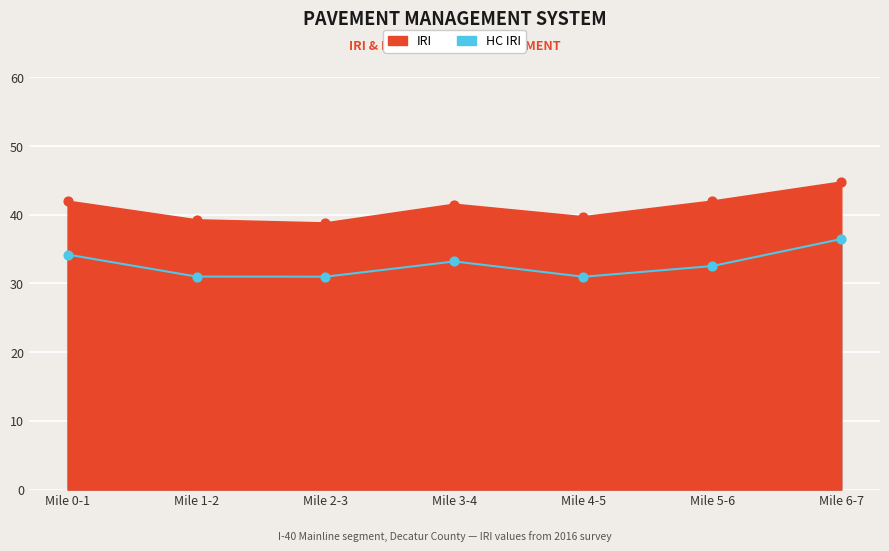

At which category is the sum across all series the highest?

Mile 6-7